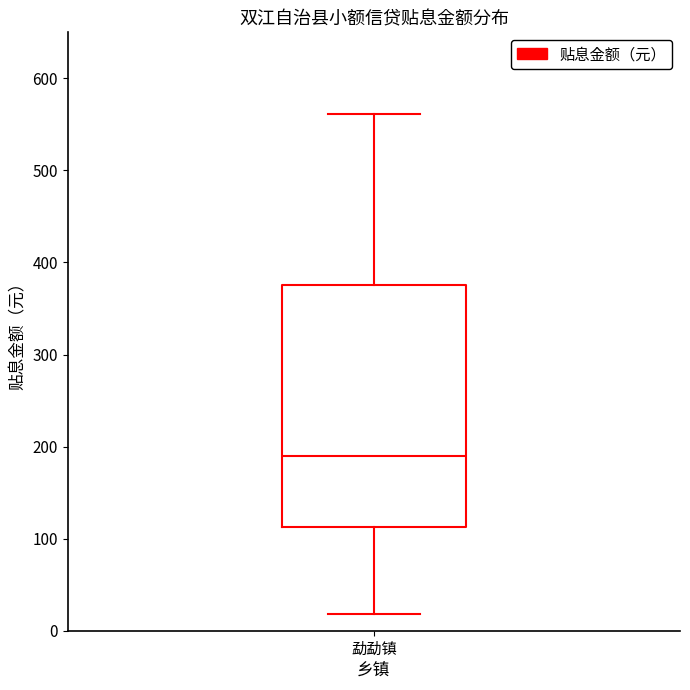

Read this box plot against the y-axis: the position of the median line, the range covered by the box, and the ends of both whiskers. The values are not printed on the chart, so give them approximately, as read against the axis.

median 190, box 110 to 380, whiskers 20 to 560